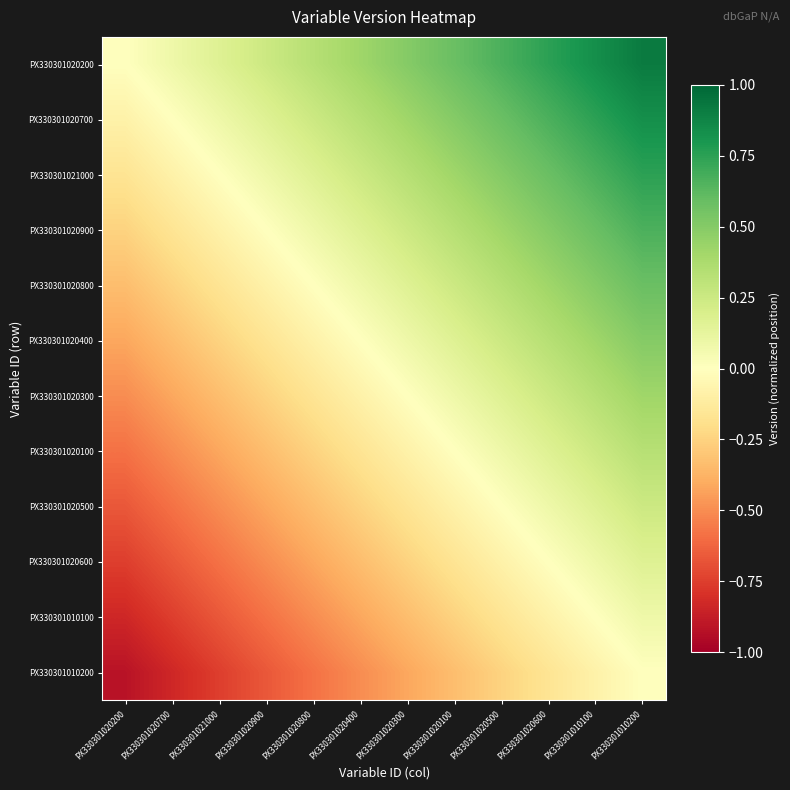

At which category is the sum across all series the highest?

PX330301010200